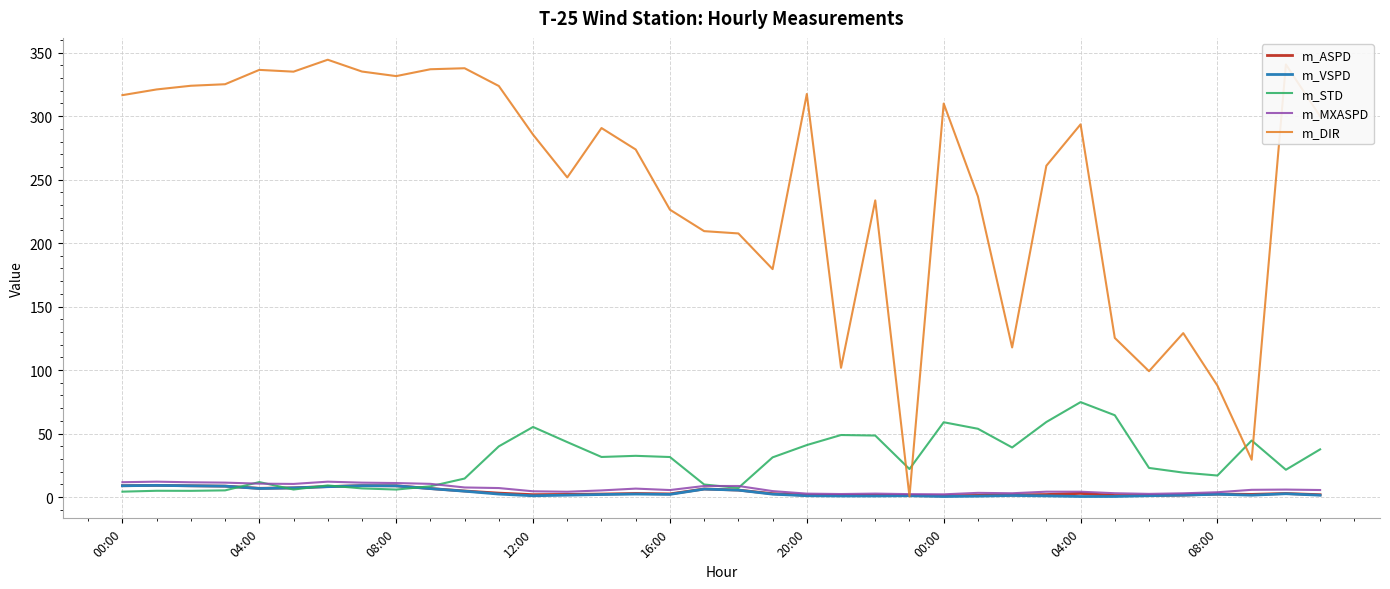

In m_ASPD, how many points are lower than both neighbors (excluding endpoints)?

6